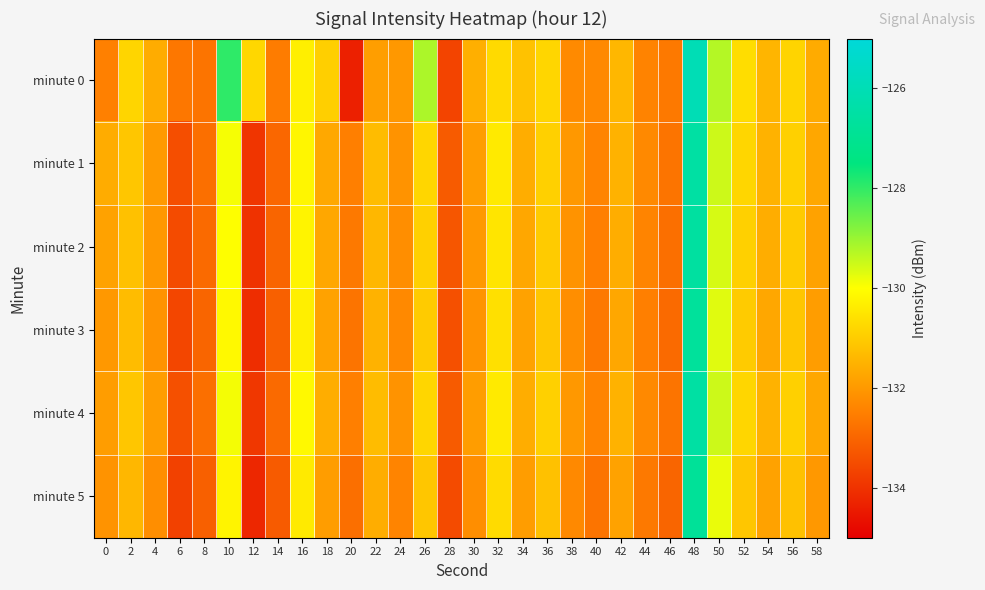

What is the greatest value displayed?

-126.0